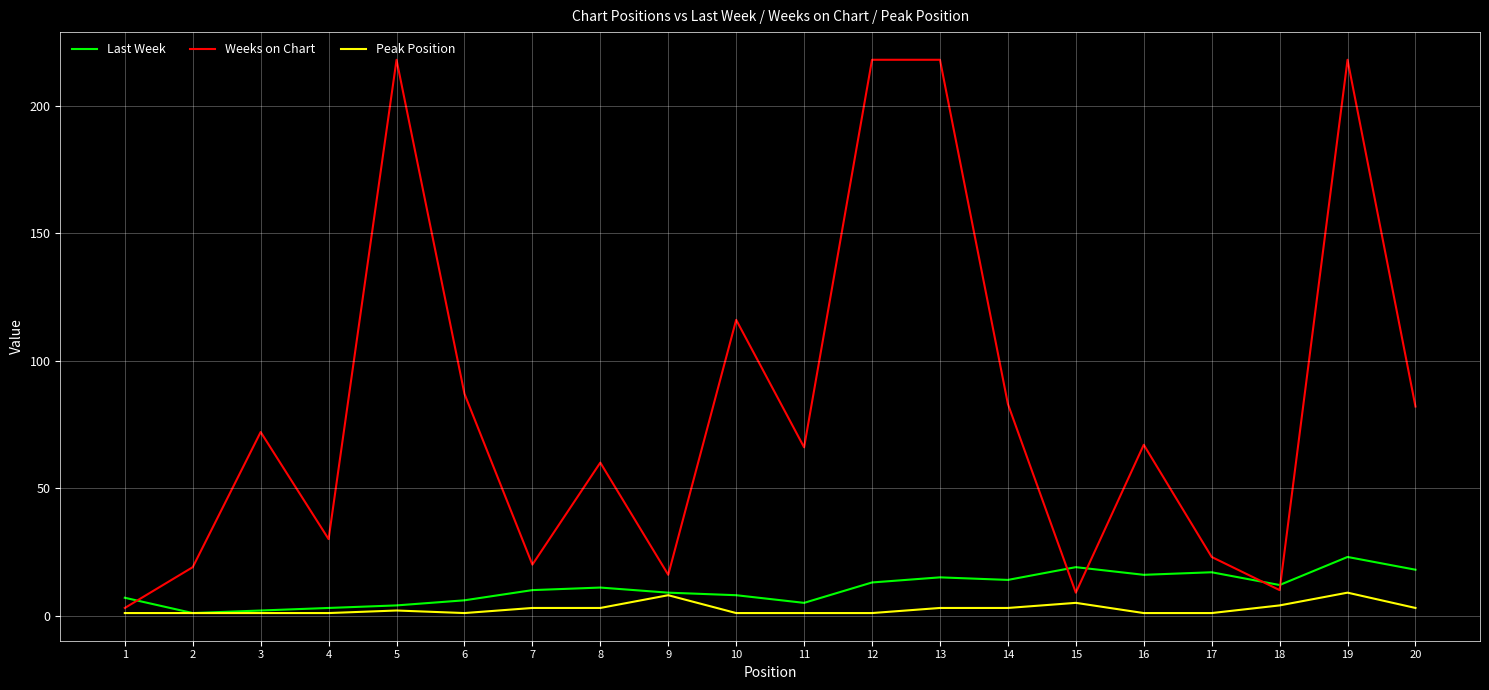

Between 5 and 18, which series saw the biggest shift?

Weeks on Chart